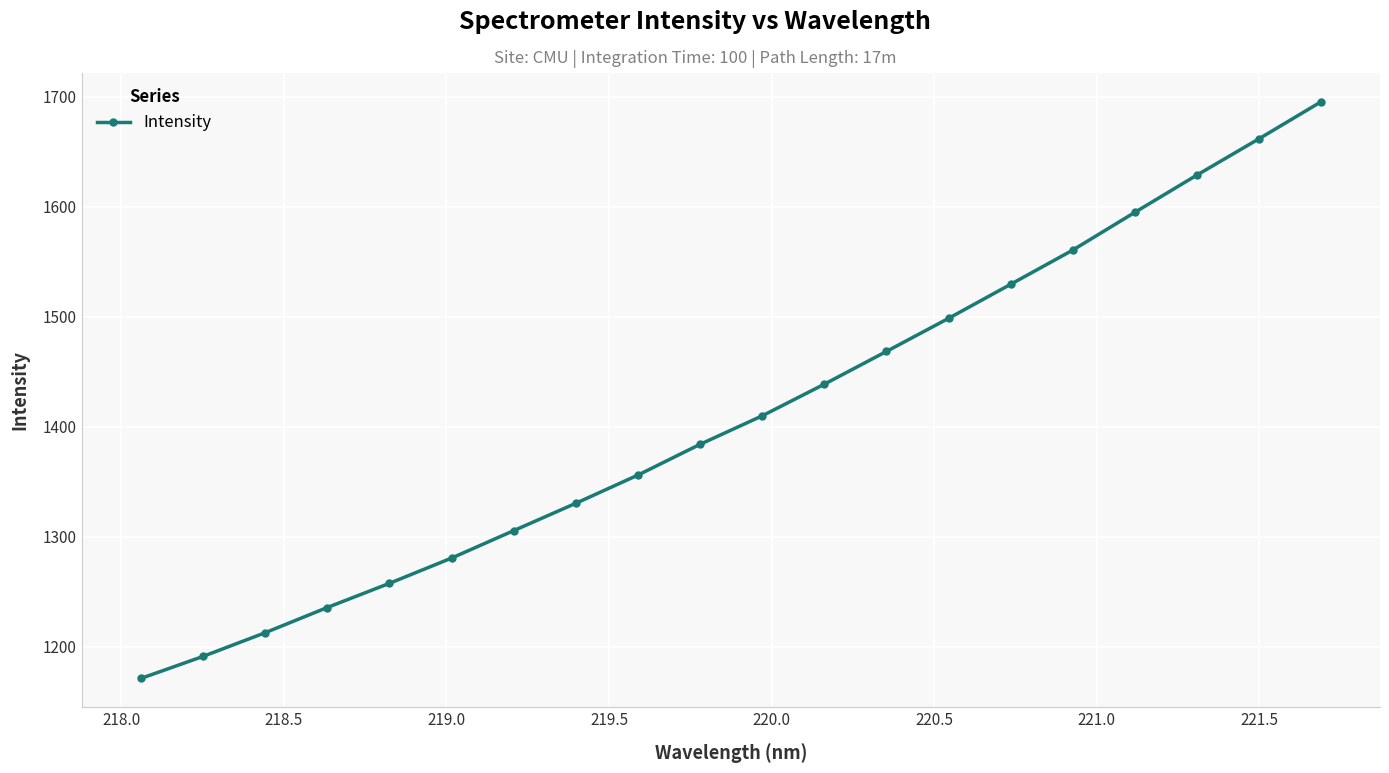

What is the value of the 7th point from the left?

1305.7